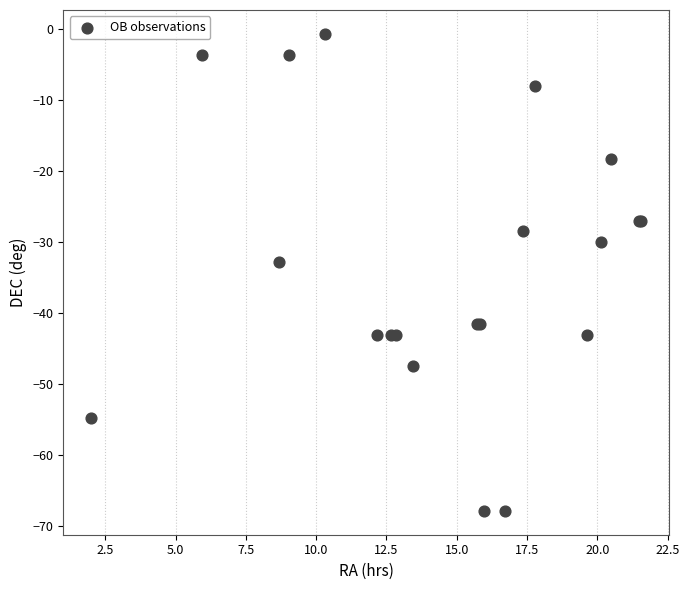

What Y value in the scatter plot is closest to -34?

-32.9